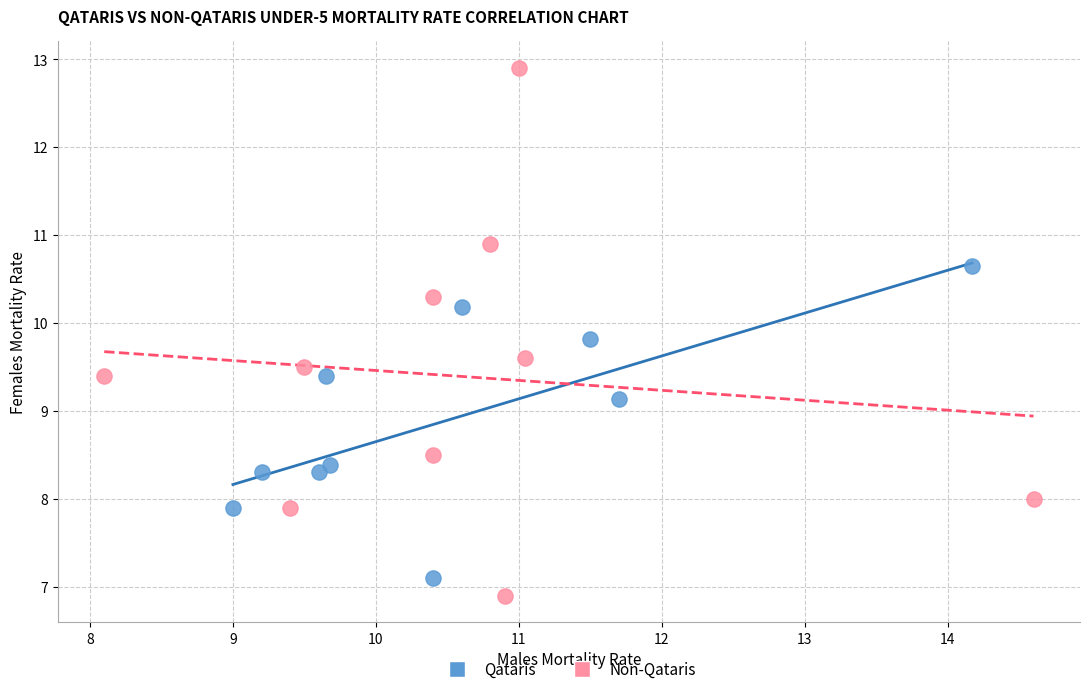

Which series reaches the maximum Y coordinate?

Non-Qataris